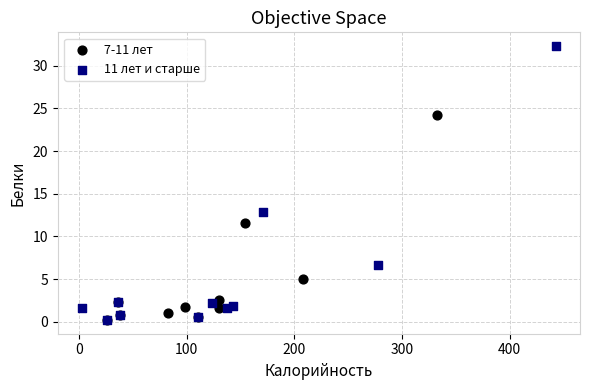

What are all the series names shown in the legend?

7-11 лет, 11 лет и старше